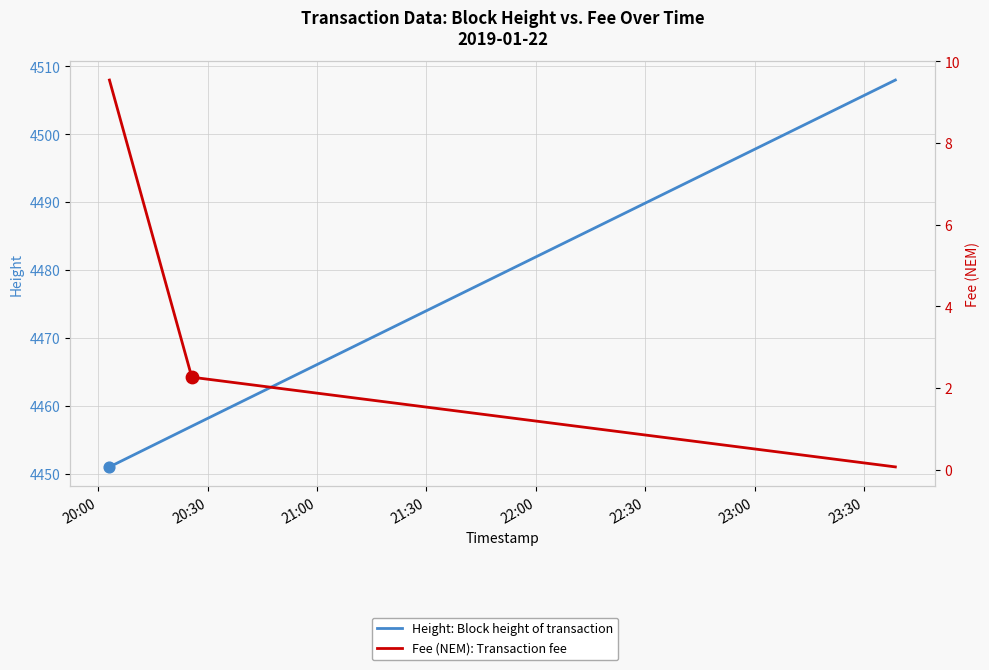

Is the value of Fee (NEM): Transaction fee at 20:30 greater than the value of Height: Block height of transaction at 21:00?

No